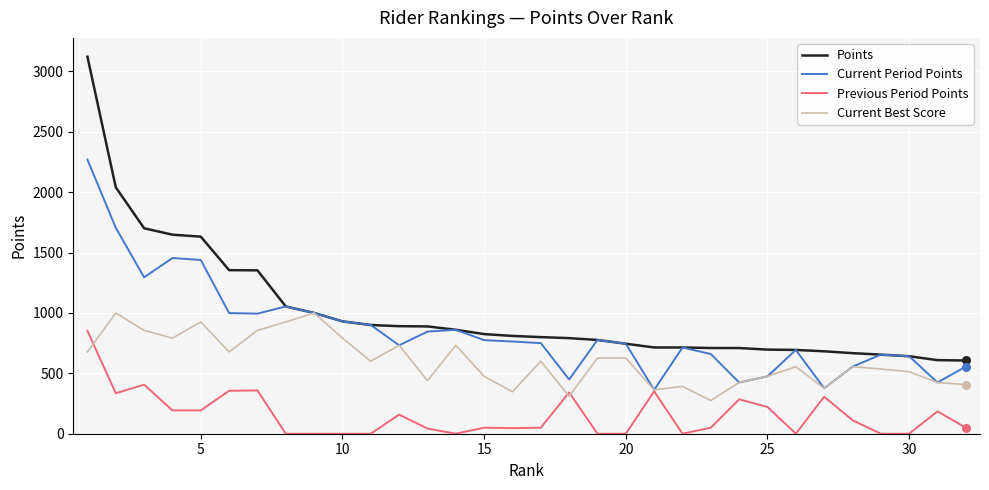

Which series has the largest total across all categories?

Points